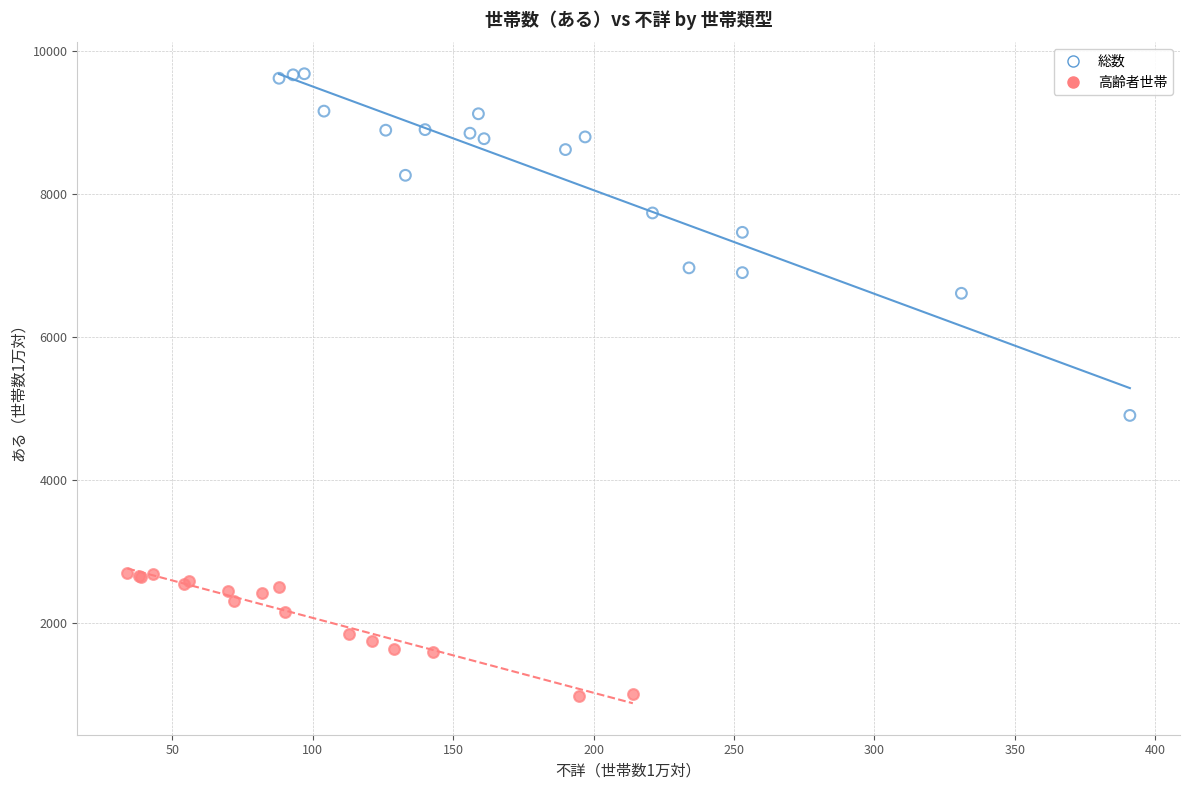

Which series reaches the maximum Y coordinate?

総数